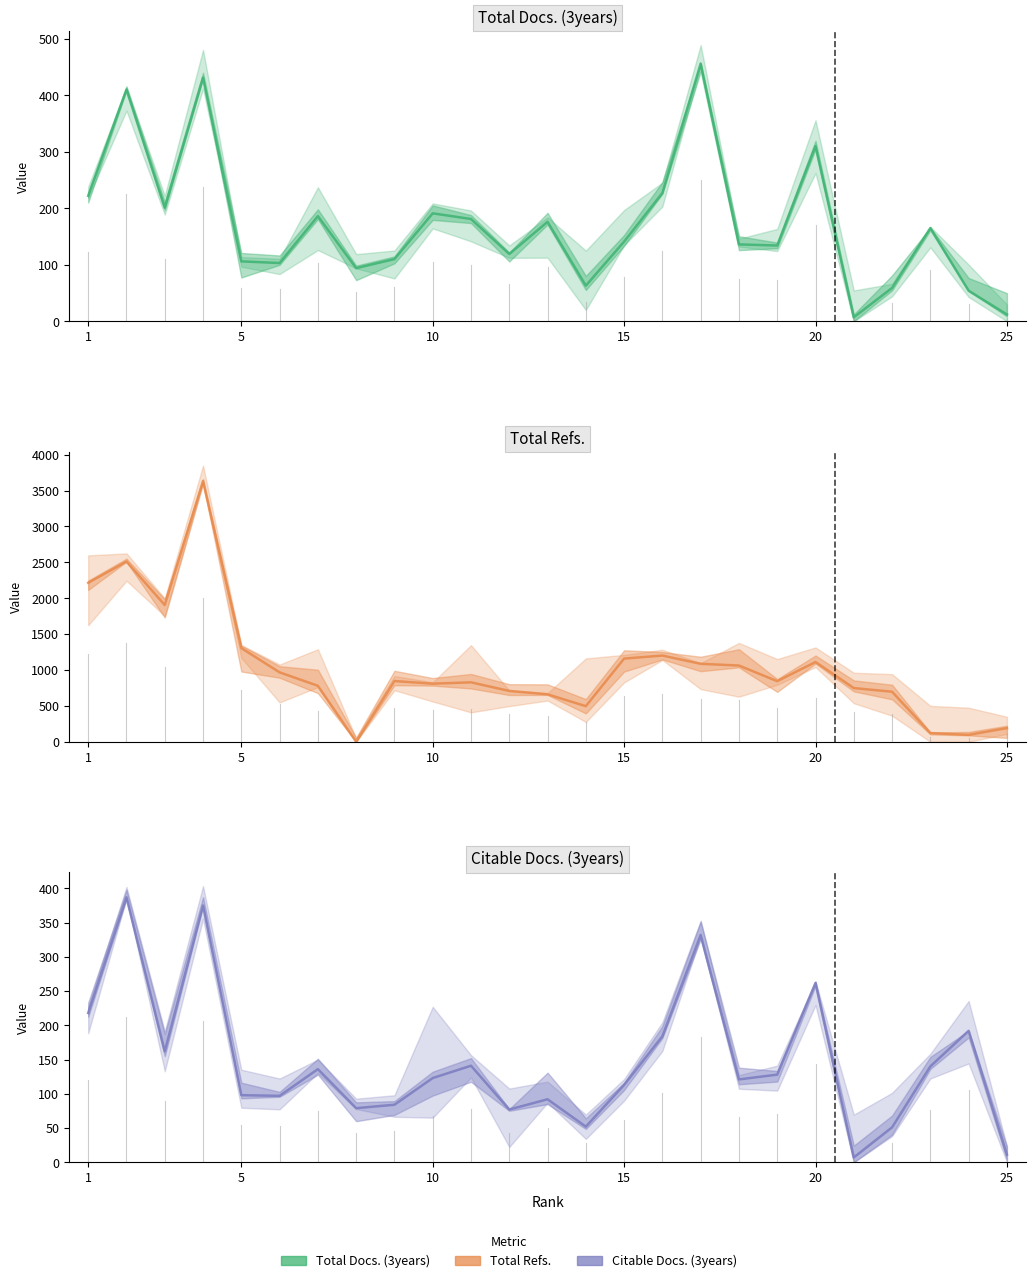

Does the chart have visible grid lines?

No